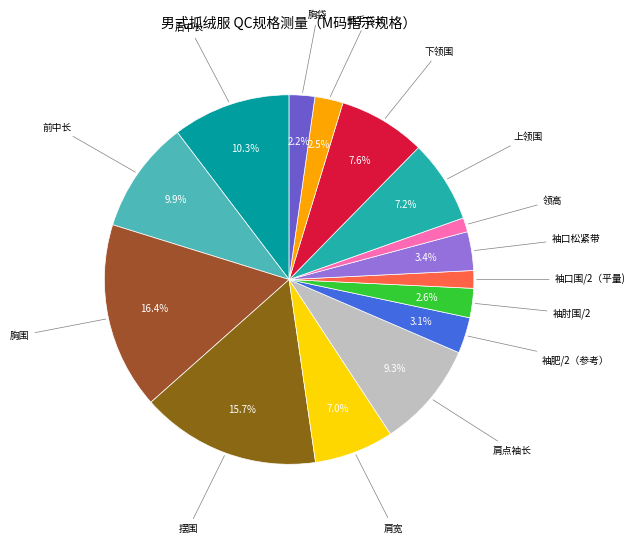

How many slices are in this pie chart?

15